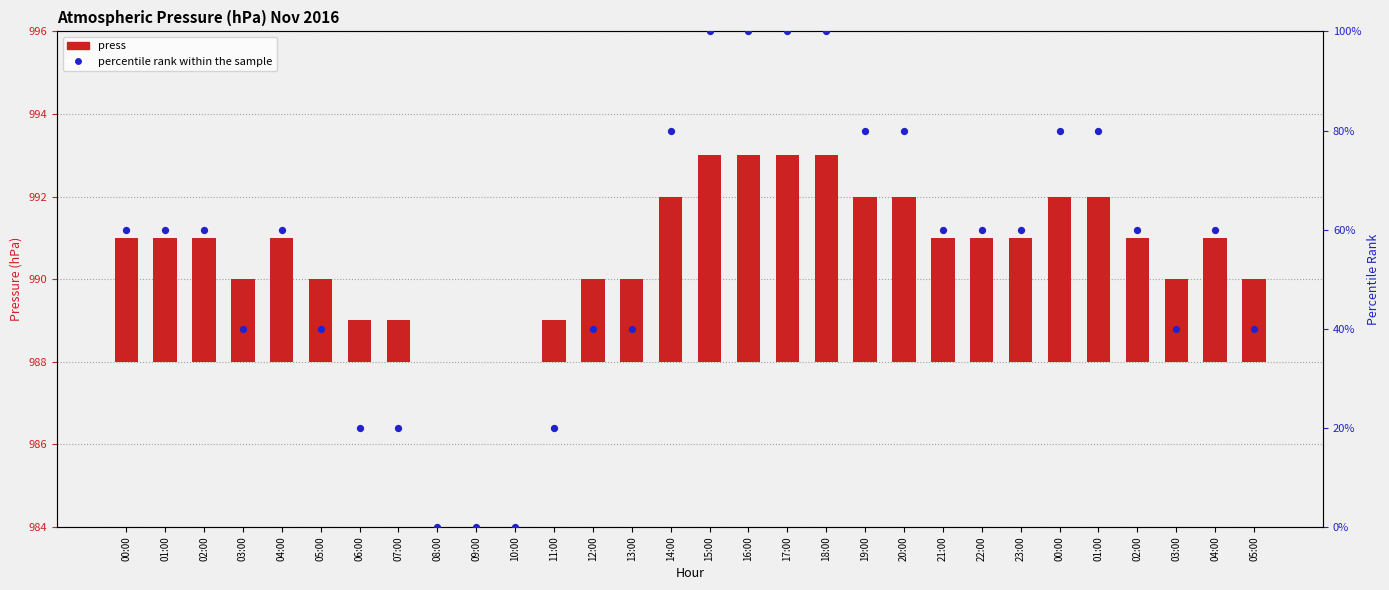

Which series contains the highest Y value?

percentile rank within the sample